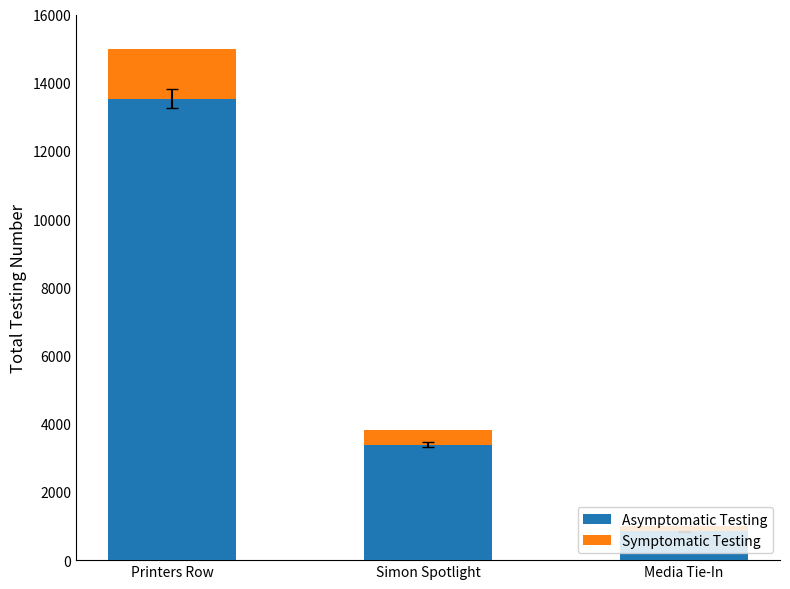

At which label does Asymptomatic Testing reach its peak?

Printers Row